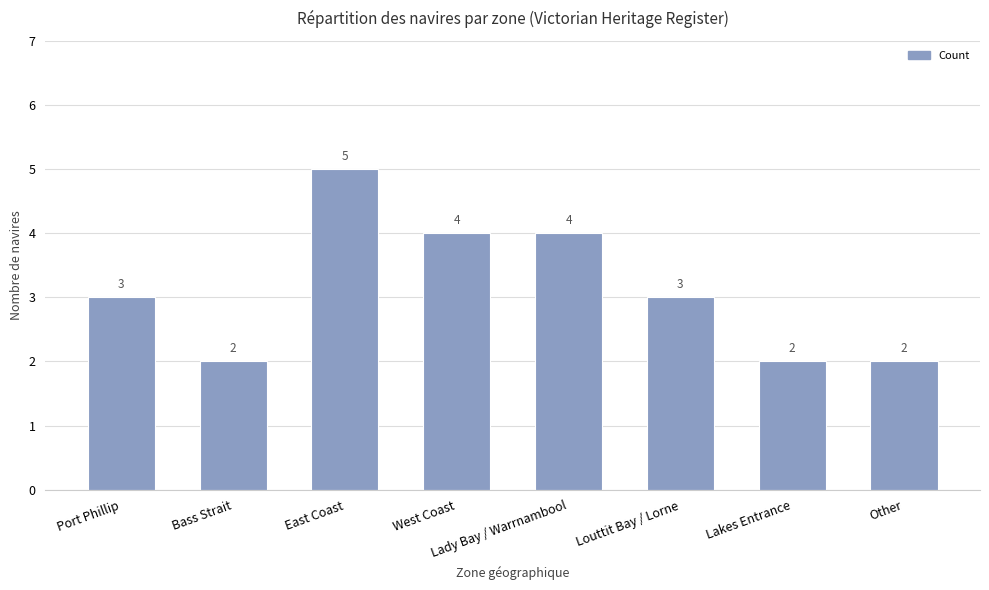

What is the greatest value displayed?

5